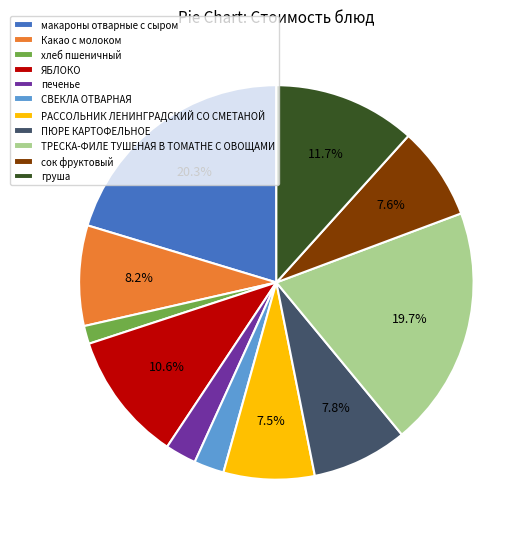

Does сок фруктовый account for over 50% of the chart?

No